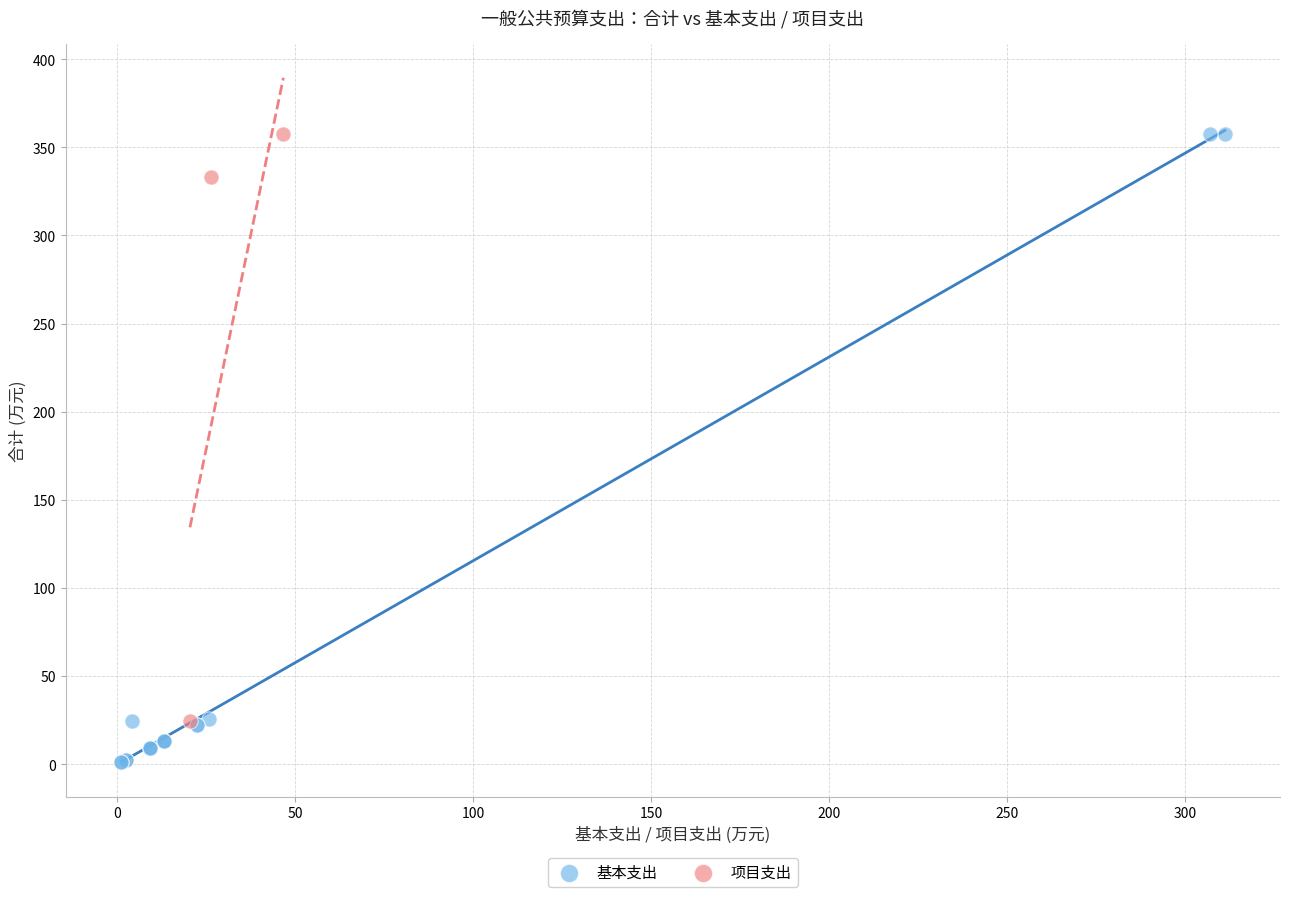

Which series reaches the minimum Y coordinate?

基本支出